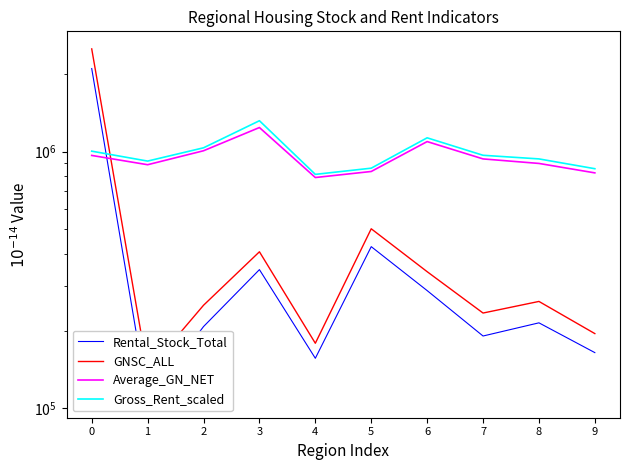

At which label does Rental_Stock_Total reach its minimum?

1